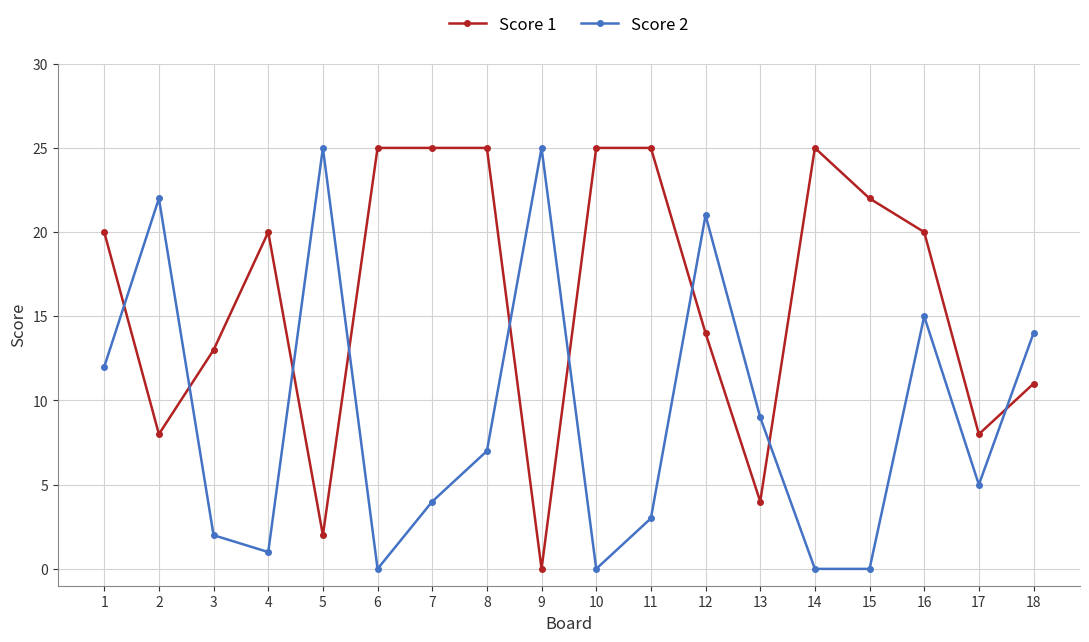

Is it true that Score 2 equals 0 at 6?

True